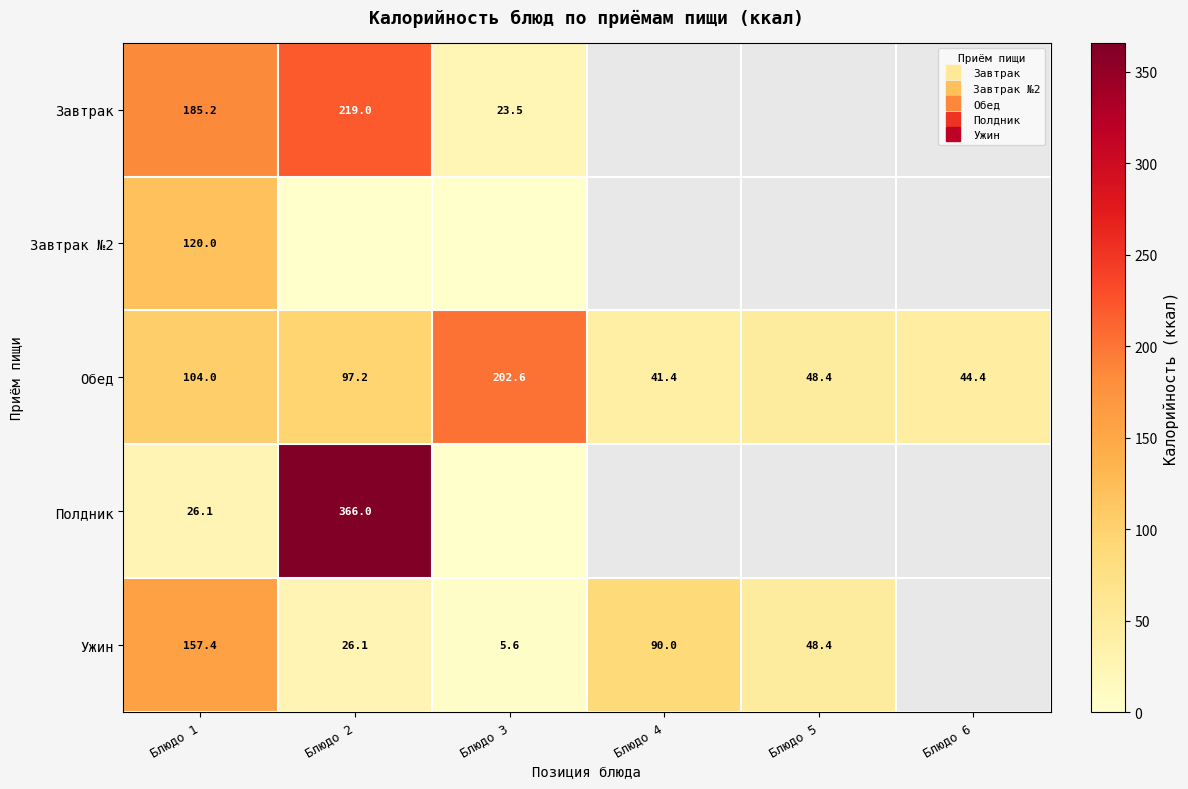

At which category is the sum across all series the highest?

Блюдо 2